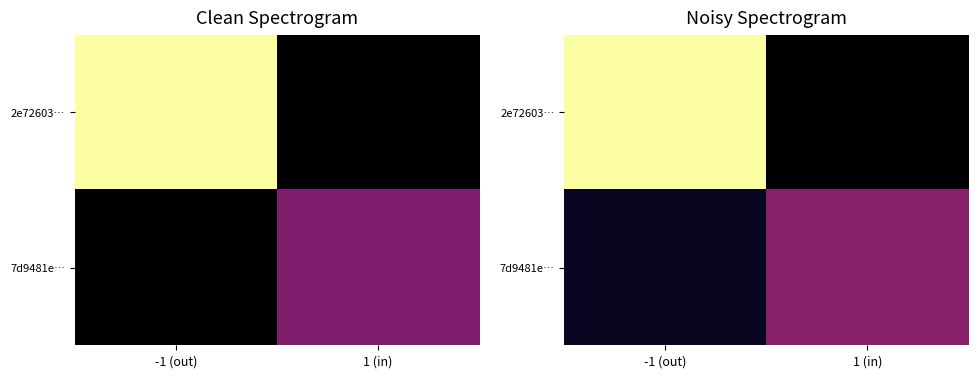

At which label is 2e72603… closest to 28?

1 (in)